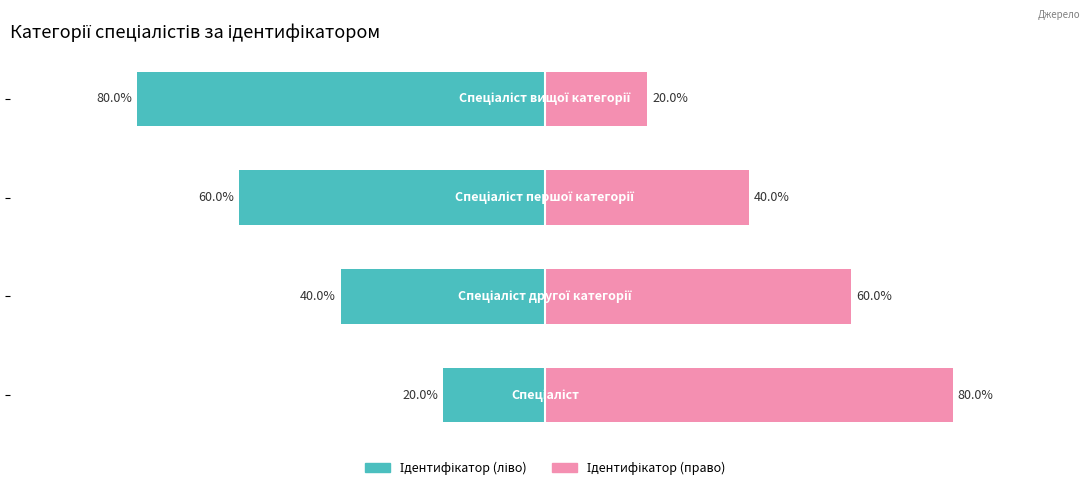

Does the chart contain stacked bars?

No